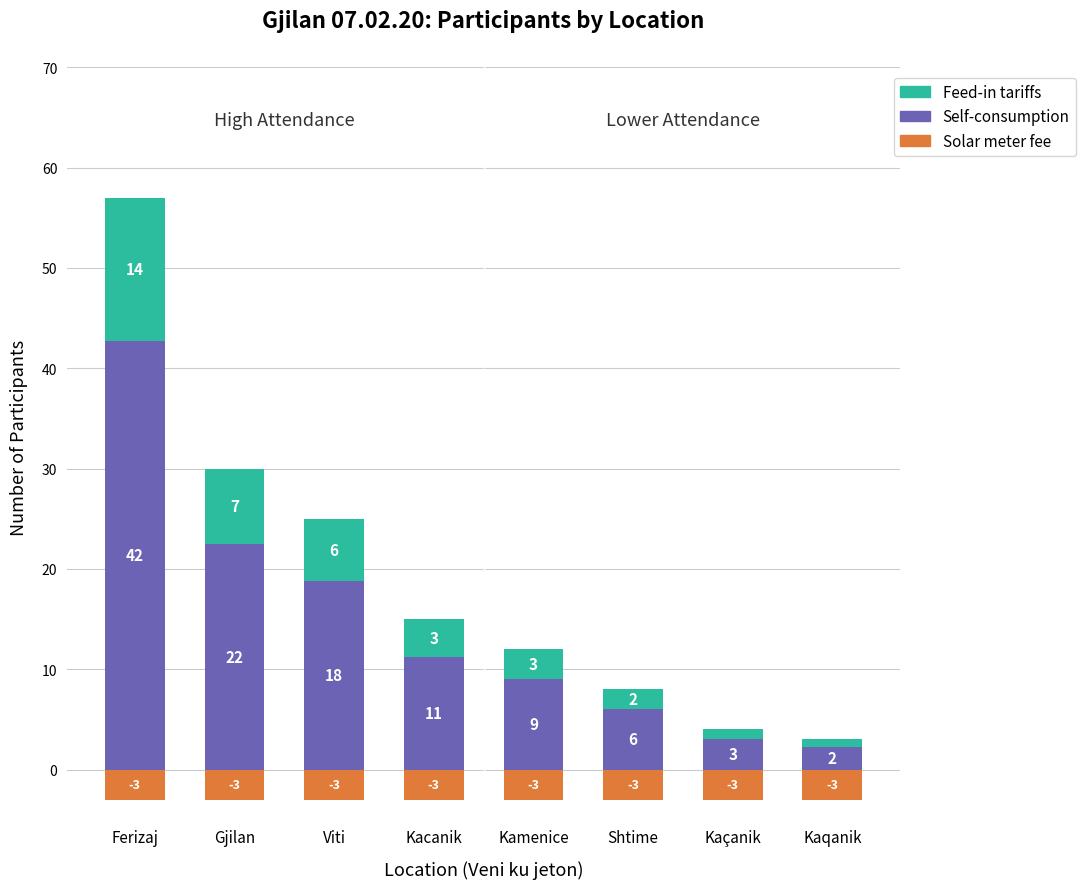

What is the difference between the maximum and second lowest values in the Feed-in tariffs series?

13.2